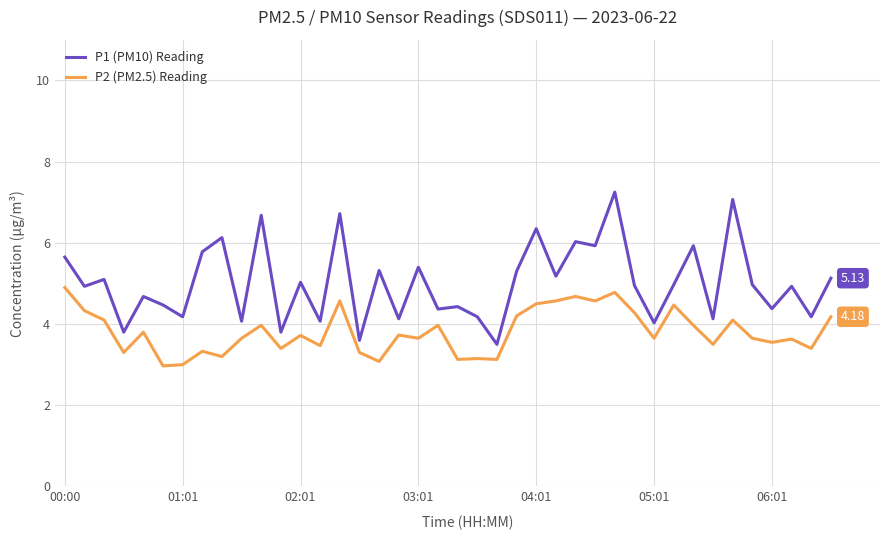

List the series in order of their peak value, lowest first.

P2 (PM2.5) Reading, P1 (PM10) Reading